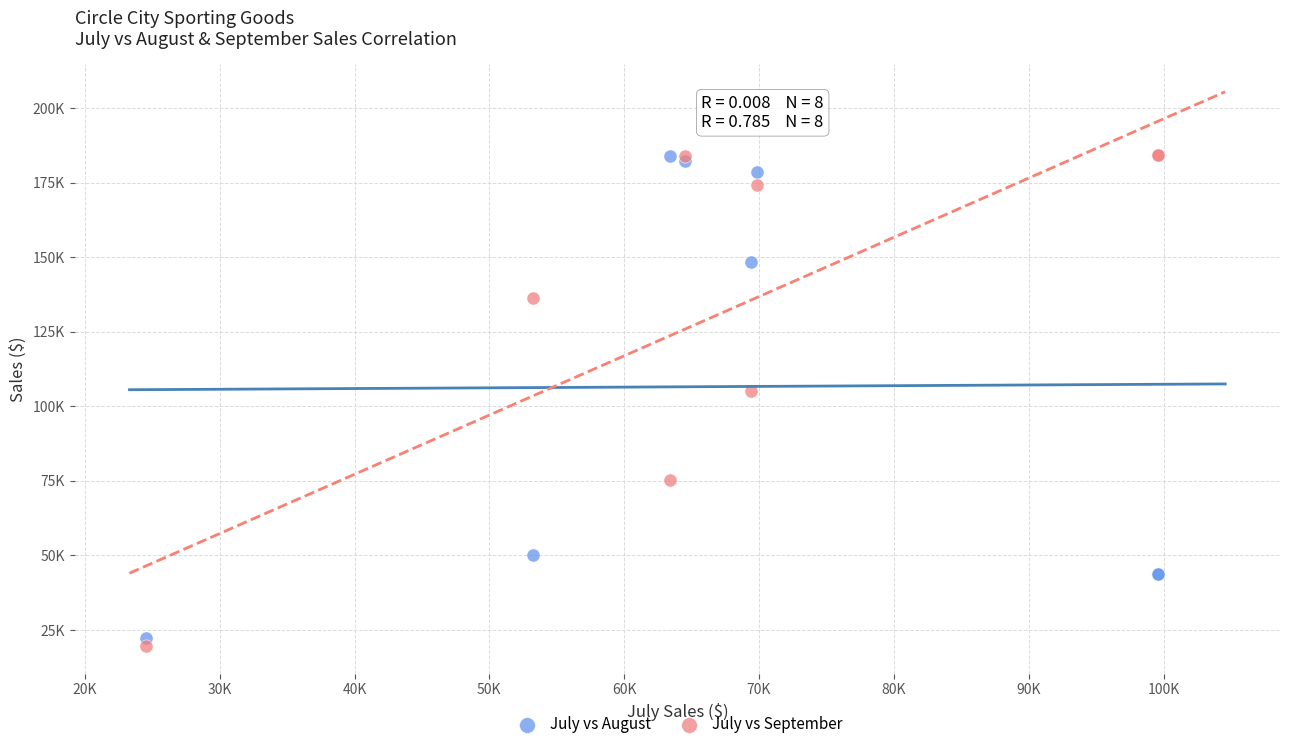

What are all the series names shown in the legend?

July vs August, July vs September